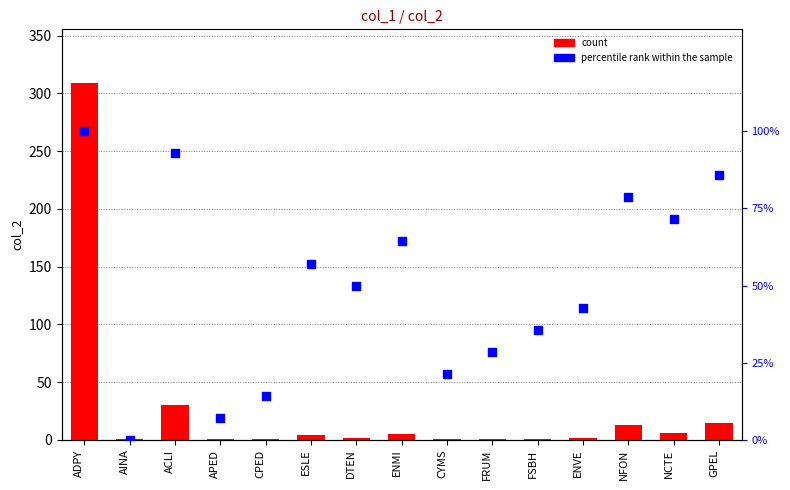

Which series contains the lowest Y value?

percentile rank within the sample